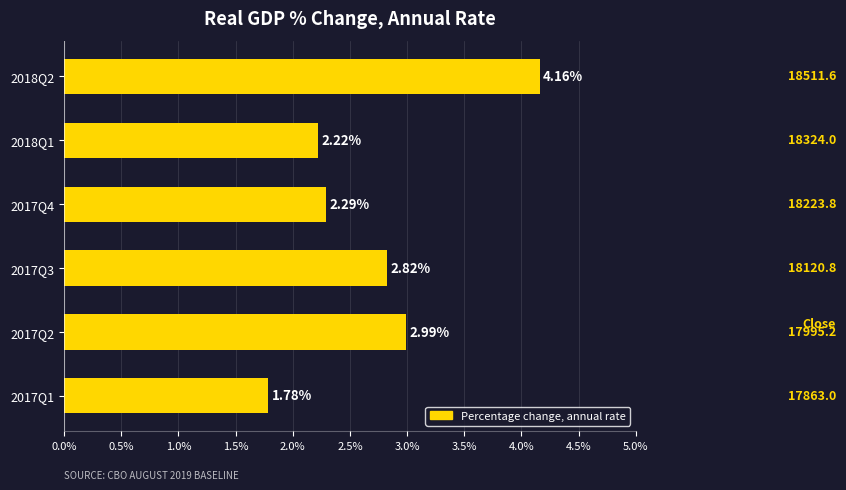

What is the difference between the maximum and second lowest values?

1.9